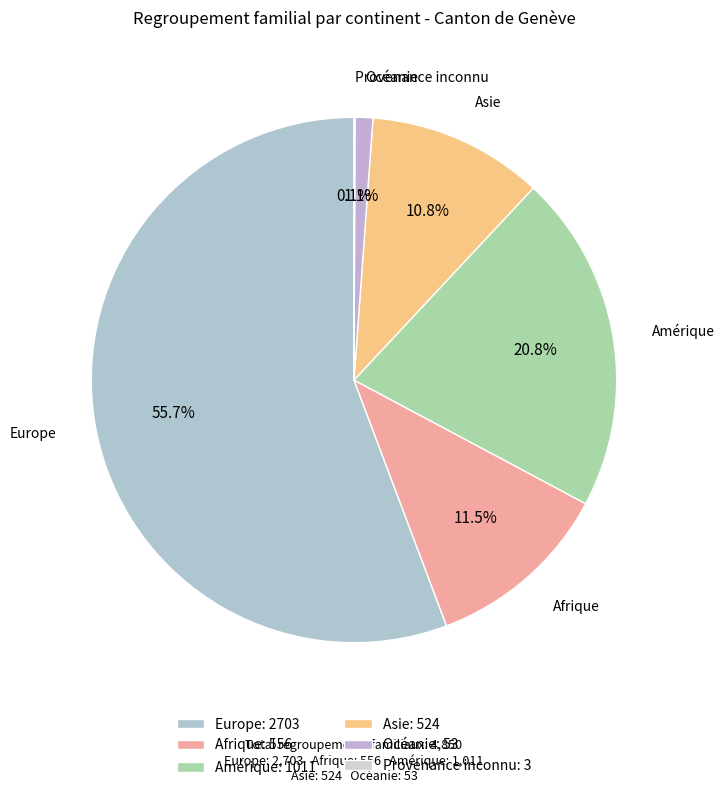

Which category has the biggest portion of the pie?

Europe